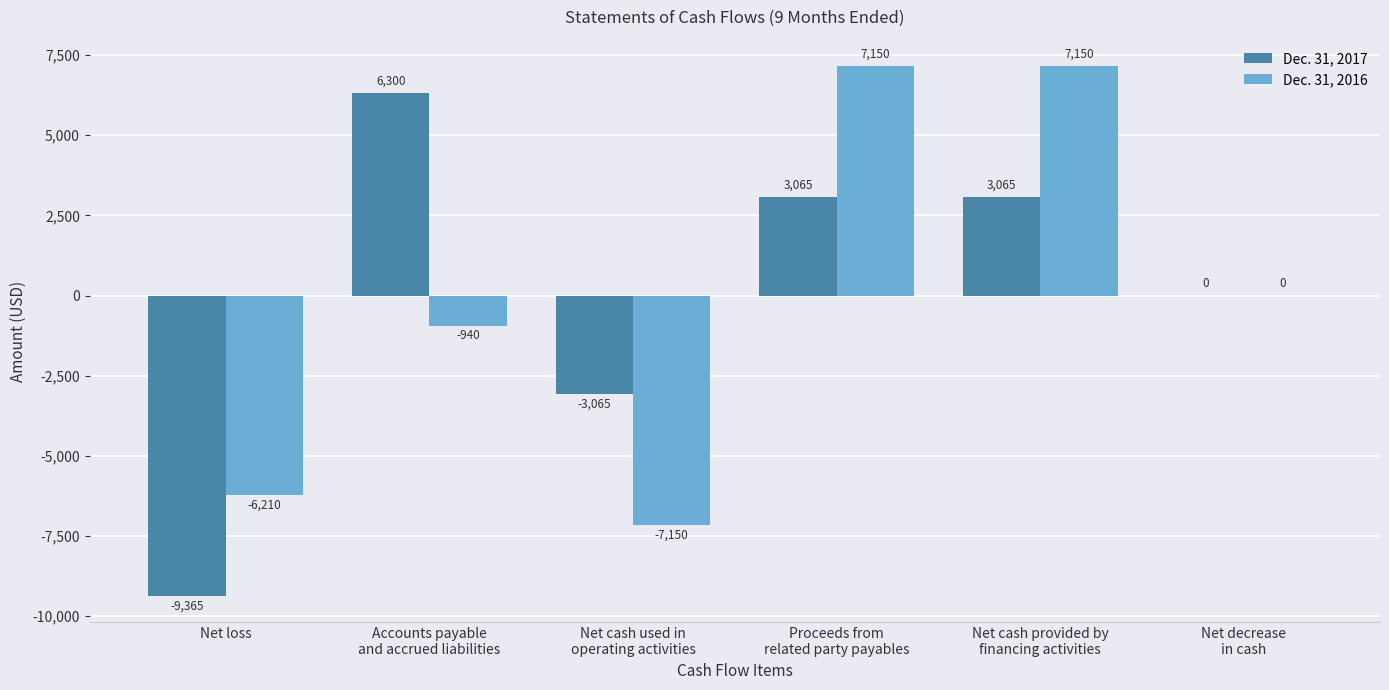

The value of Dec. 31, 2016 at Net cash provided by
financing activities is 9971. True or false?

False